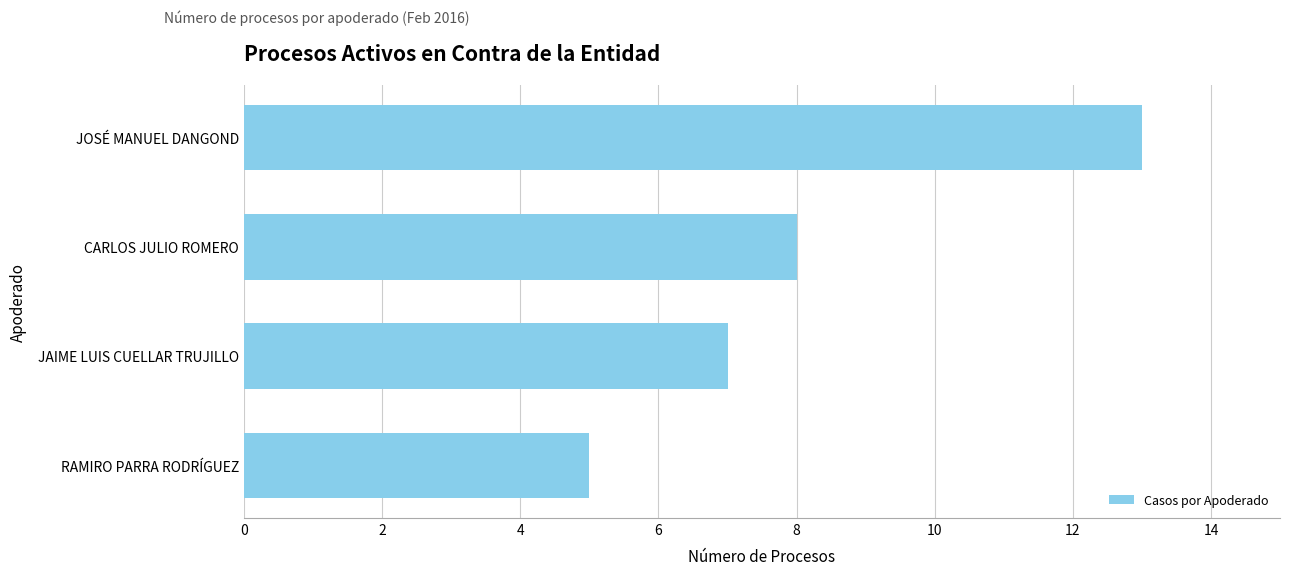

List the labels in order of value, smallest first.

RAMIRO PARRA RODRÍGUEZ, JAIME LUIS CUELLAR TRUJILLO, CARLOS JULIO ROMERO, JOSÉ MANUEL DANGOND